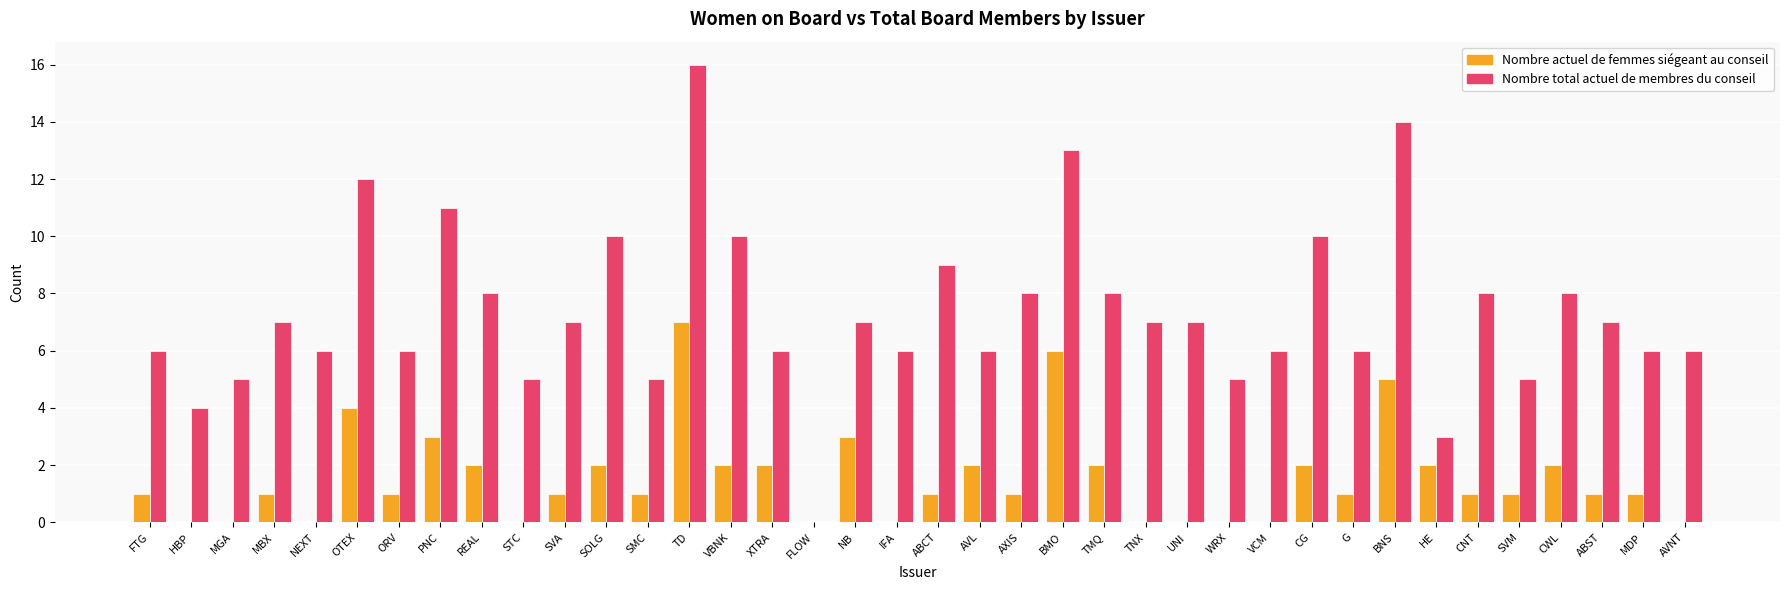

The Nombre actuel de femmes siégeant au conseil series shows 6 at OTEX. True or false?

False